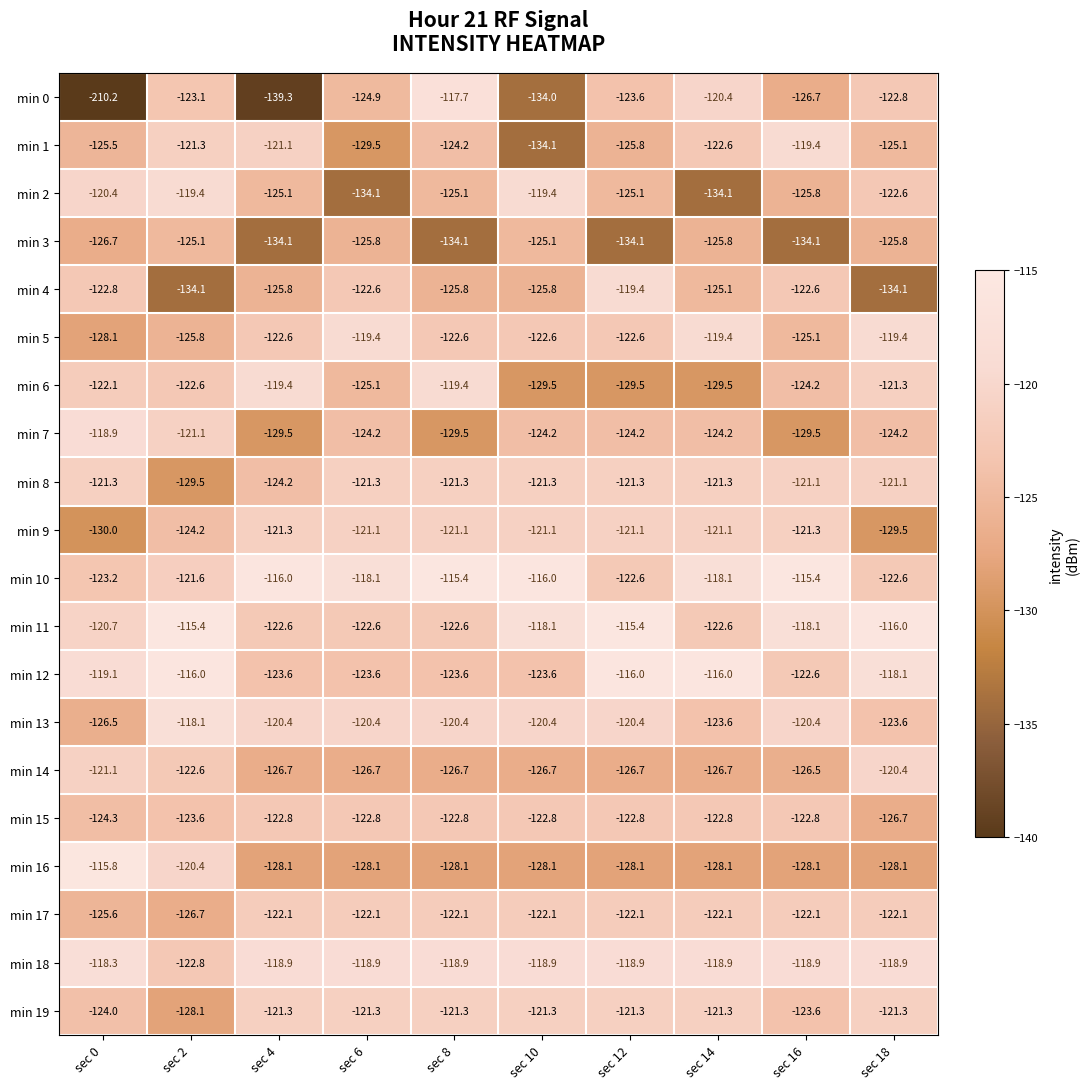

Between sec 4 and sec 10, which series saw the biggest shift?

min 1